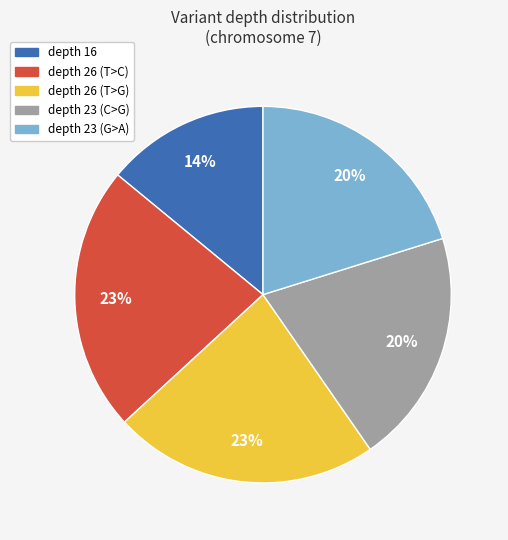

To the nearest percent, what is the average slice percentage?

20%